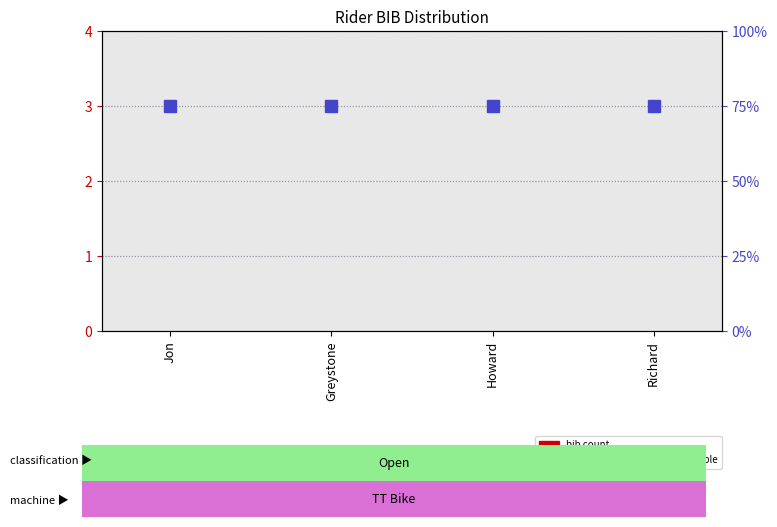

What are all the series names shown in the legend?

bib count, percentile rank within the sample